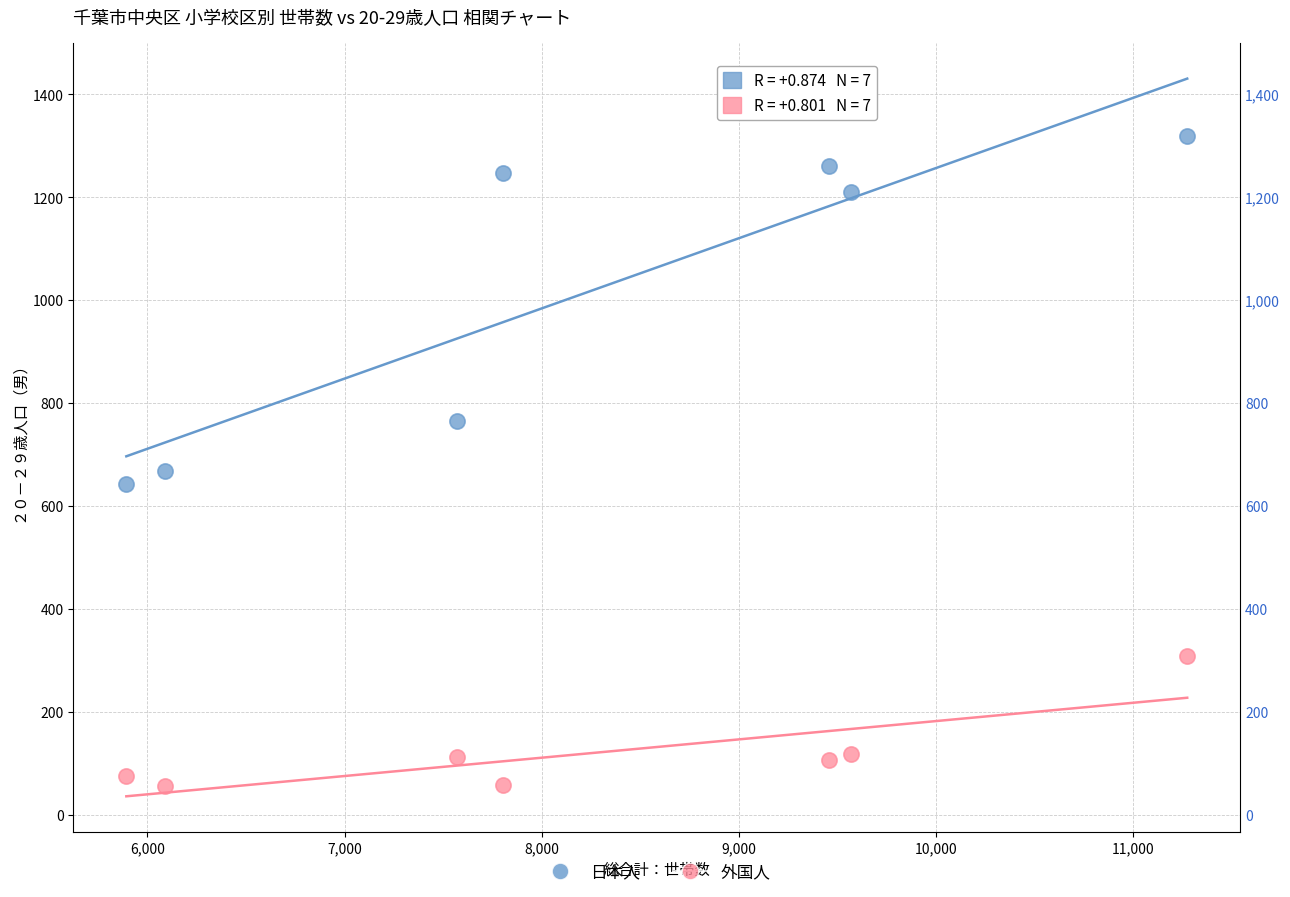

Which series has the largest Y range (max minus min)?

日本人